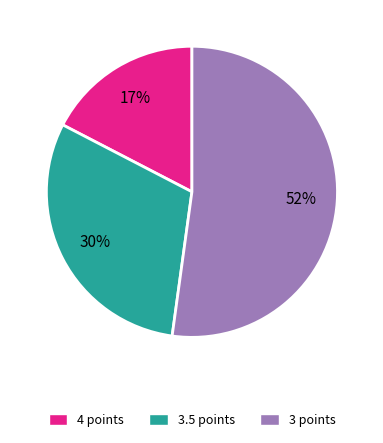

To the nearest percent, what percentage of the pie is 4 points?

17%